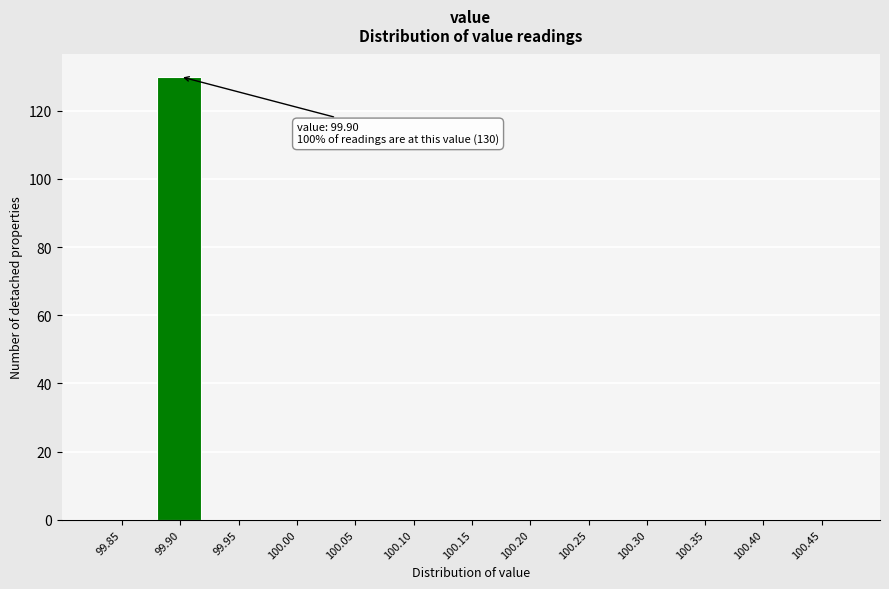

Reading left to right, extract all data points from this chart.

99.85=0	99.90=130	99.95=0	100.00=0	100.05=0	100.10=0	100.15=0	100.20=0	100.25=0	100.30=0	100.35=0	100.40=0	100.45=0